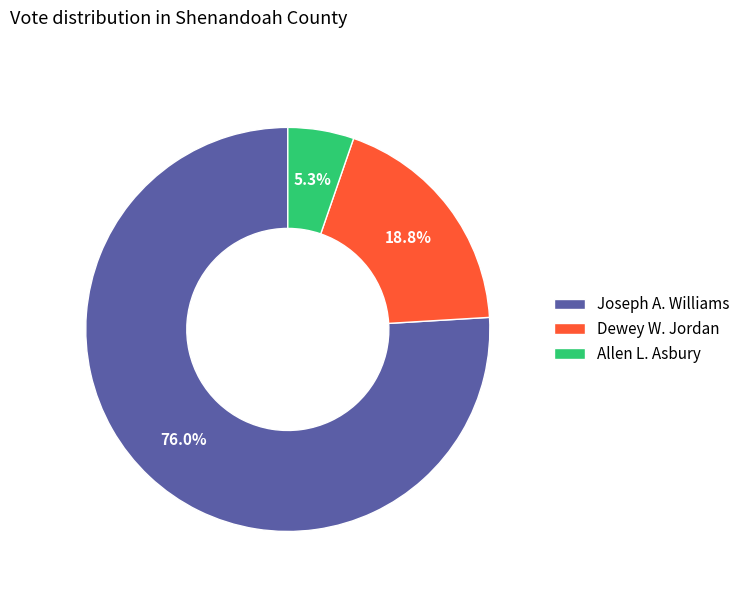

To the nearest percent, what is the average slice percentage?

33%